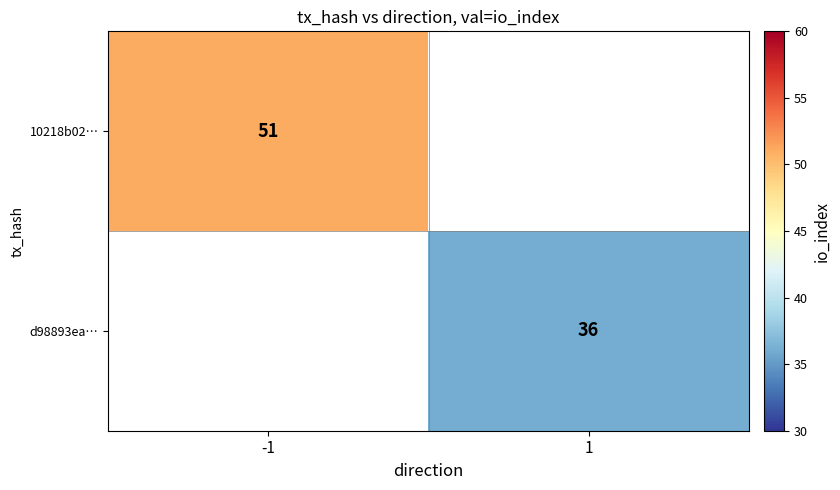

Is the value of d98893ea… at 1 greater than the value of 10218b02… at -1?

No